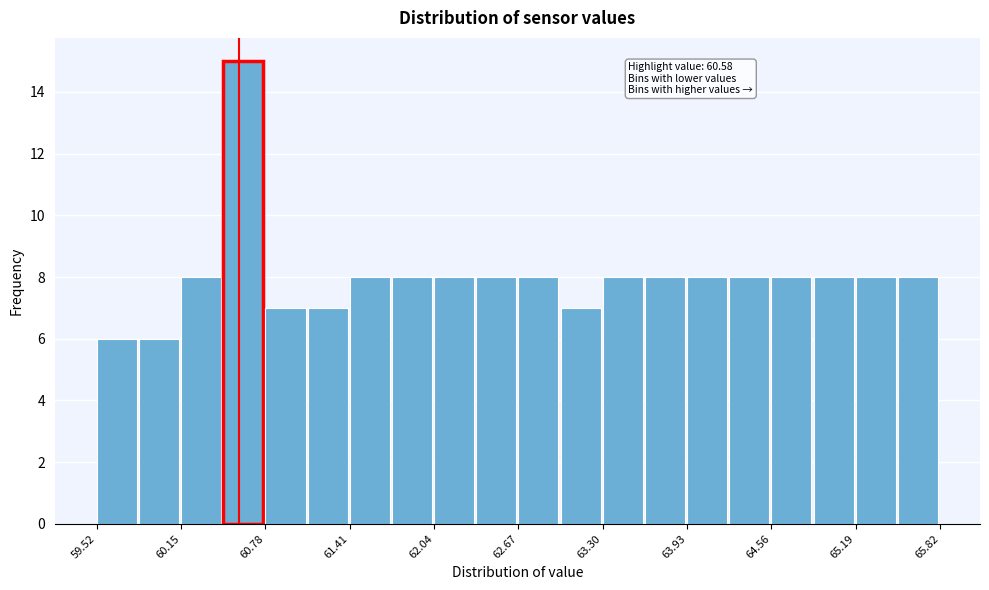

Read against the x-axis, roughly where is the centre of the tallest bar?

60.6